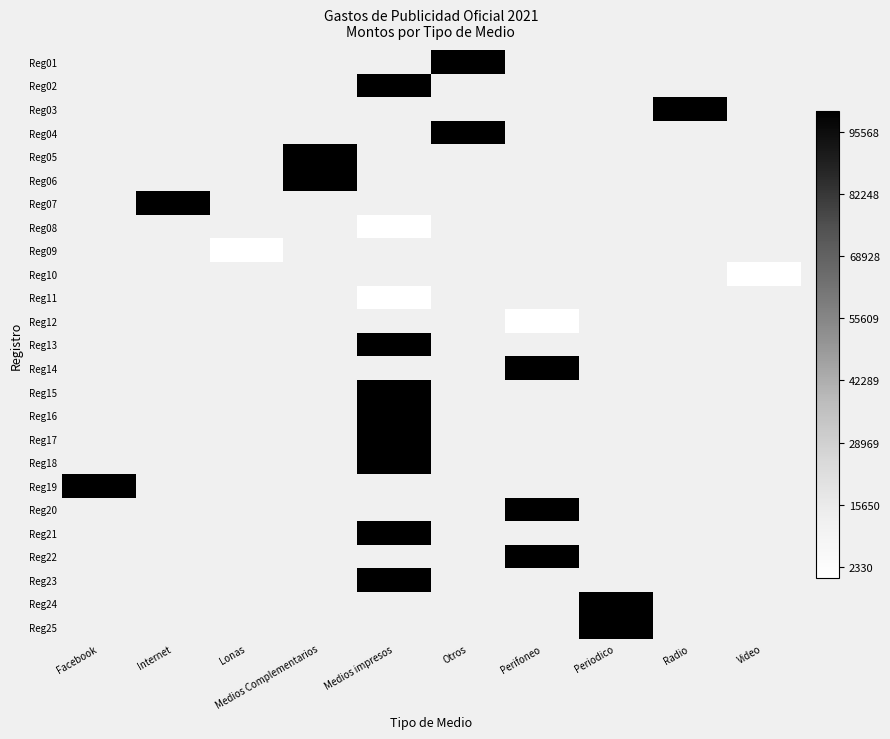

Count the number of categories in the chart.

10